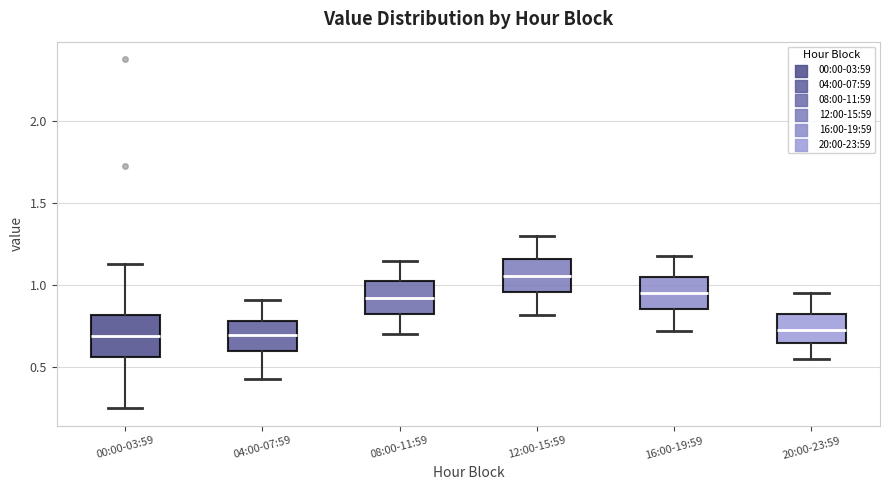

Where does the lower whisker of the box for 08:00-11:59 end on the y-axis? The values are not printed on the chart, so give them approximately, as read against the axis.

0.70